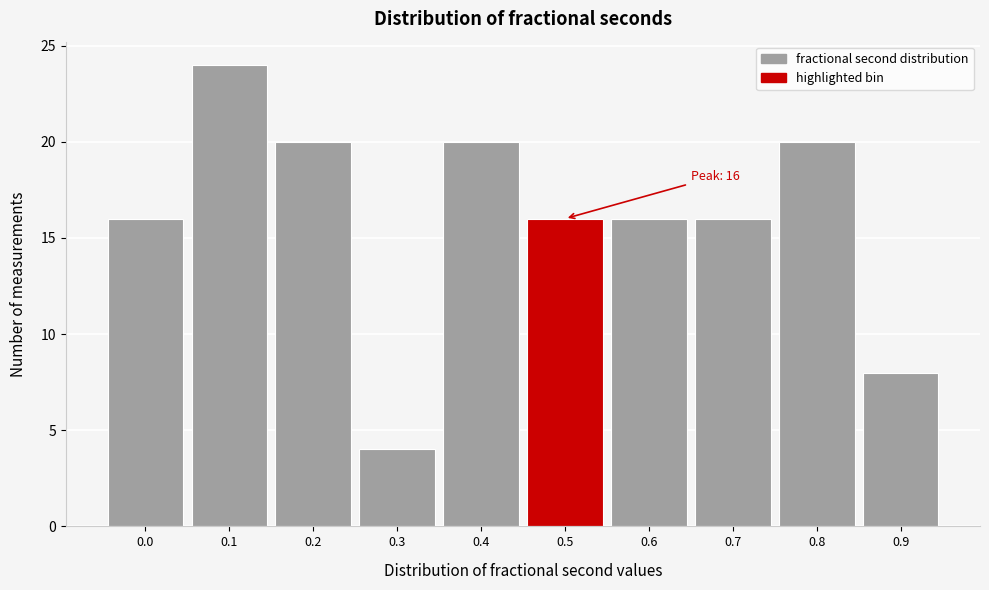

Reading left to right, list all the values displayed in this chart.

16	24	20	4	20	16	16	16	20	8